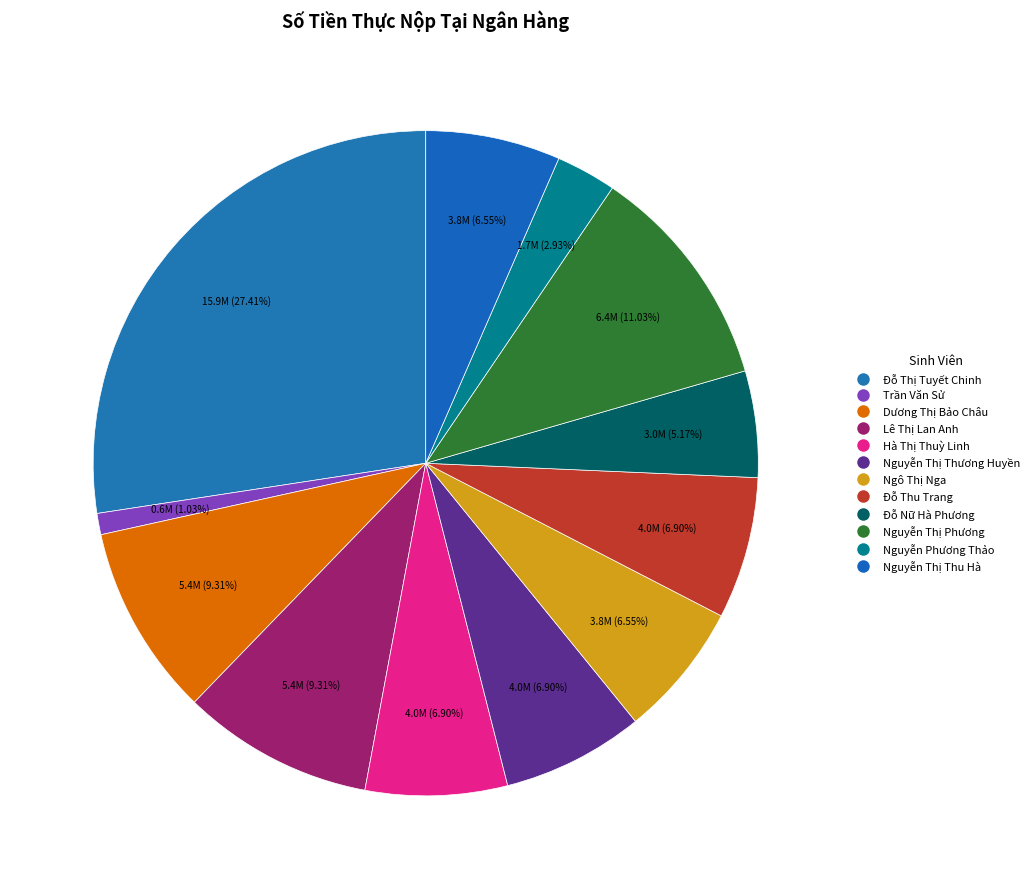

Which category has the biggest portion of the pie?

Đỗ Thị Tuyết Chinh